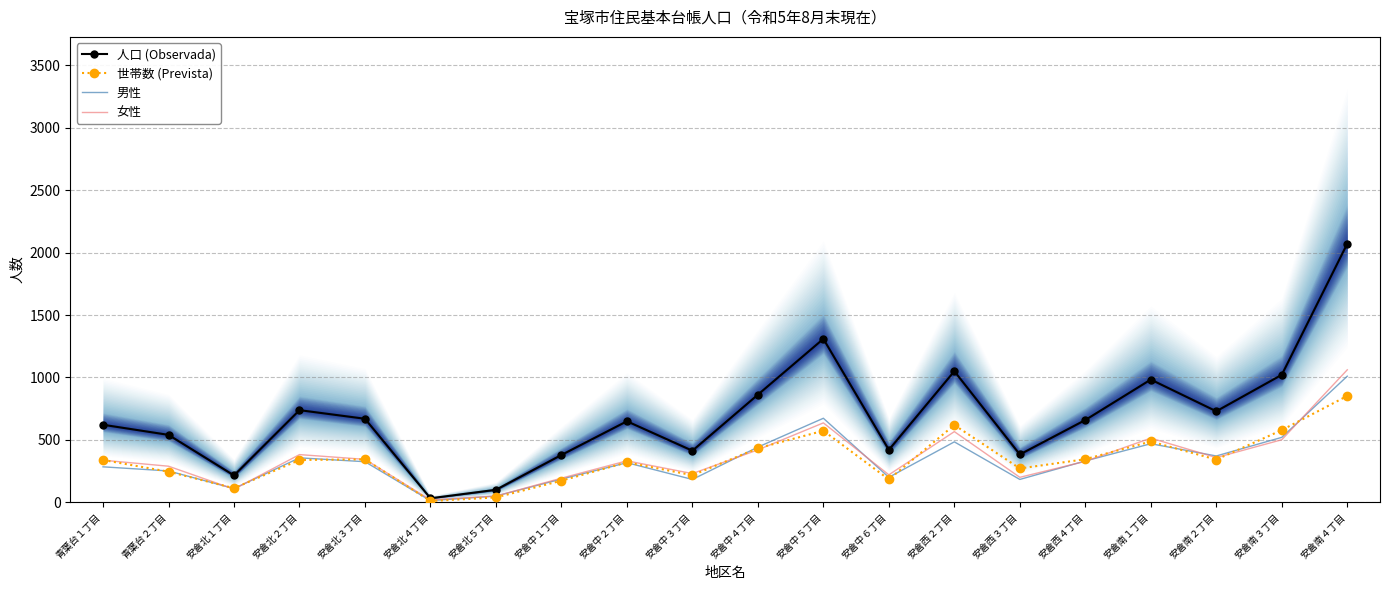

At which label is 人口 (Observada) closest to 1051?

安倉西２丁目